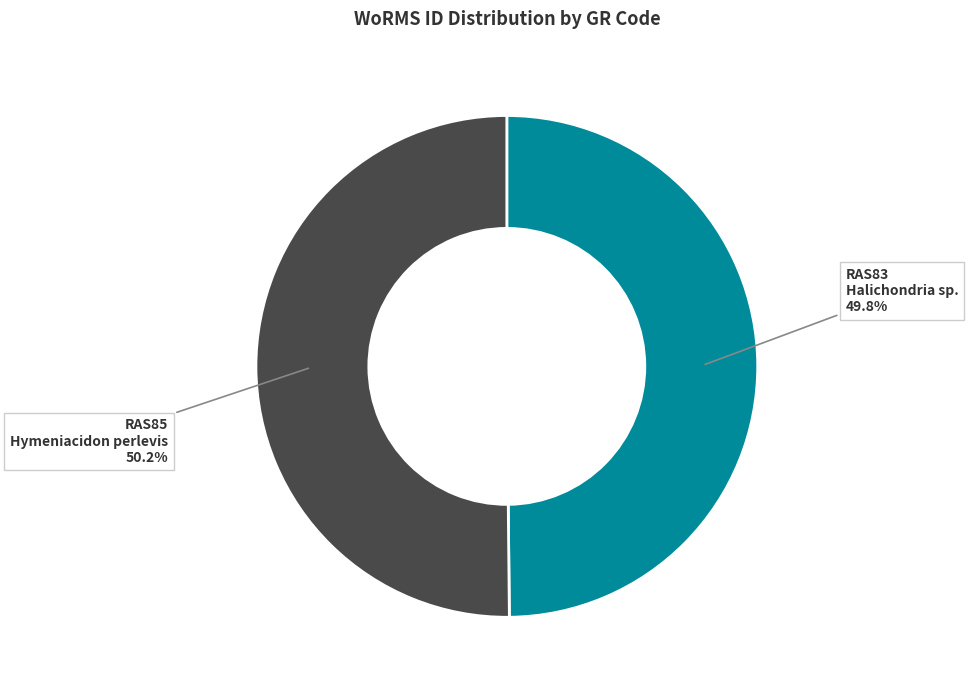

How many segments does this pie chart have?

2